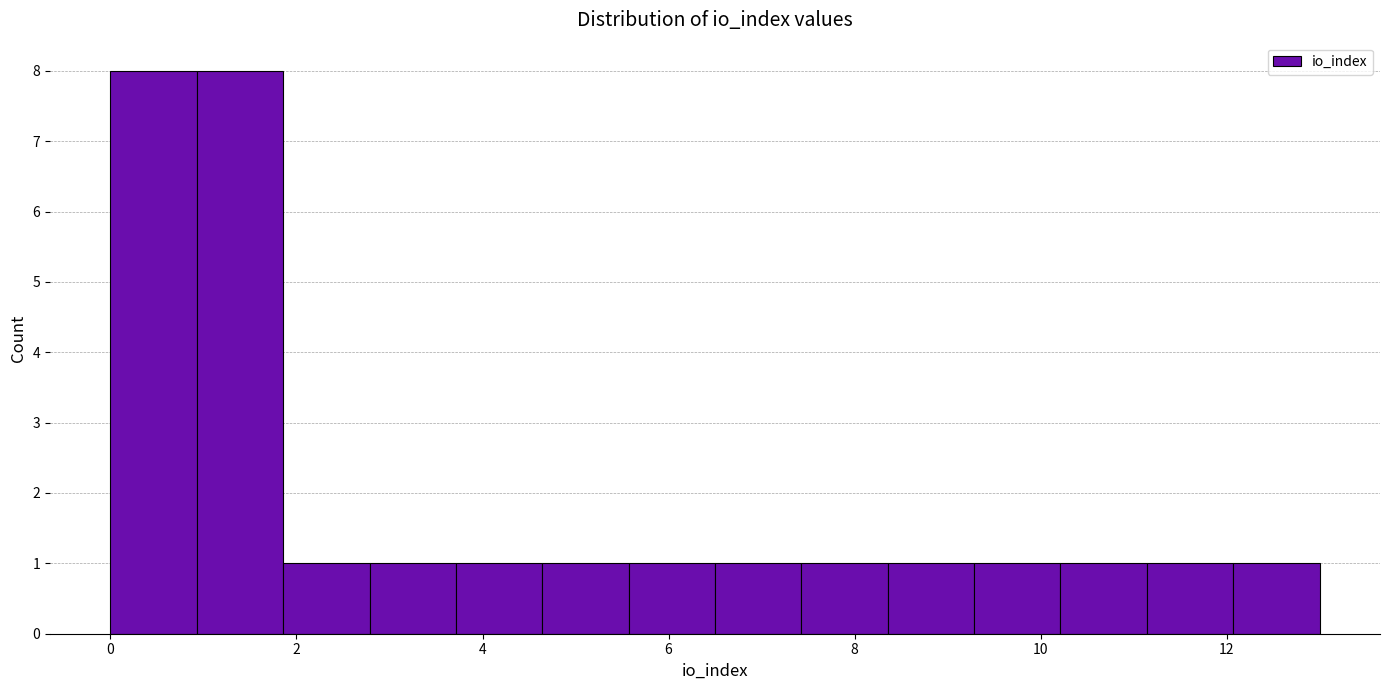

Reading left to right, transcribe this chart: for each bar, give the range it covers on the x-axis and its height. Neither the bar edges nor the heights are printed on the chart, so give them approximately, as read against the axes.

0.0 to 1.0: 8
1.0 to 1.8: 8
1.8 to 2.8: 1
2.8 to 3.8: 1
3.8 to 4.6: 1
4.6 to 5.6: 1
5.6 to 6.6: 1
6.6 to 7.4: 1
7.4 to 8.4: 1
8.4 to 9.2: 1
9.2 to 10.2: 1
10.2 to 11.2: 1
11.2 to 12.0: 1
12.0 to 13.0: 1